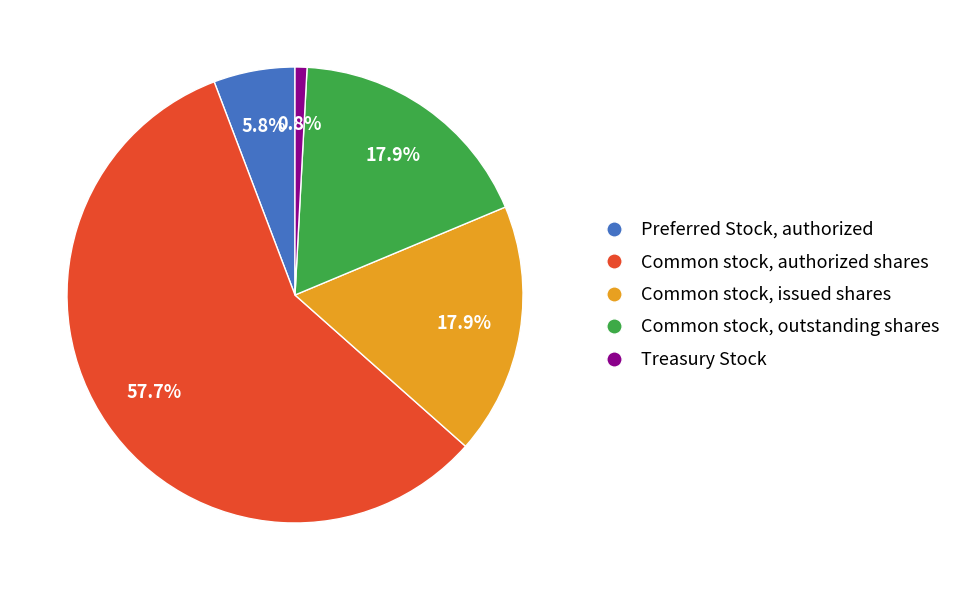

To the nearest percent, what is the combined percentage of Preferred Stock, authorized and Common stock, outstanding shares?

24%